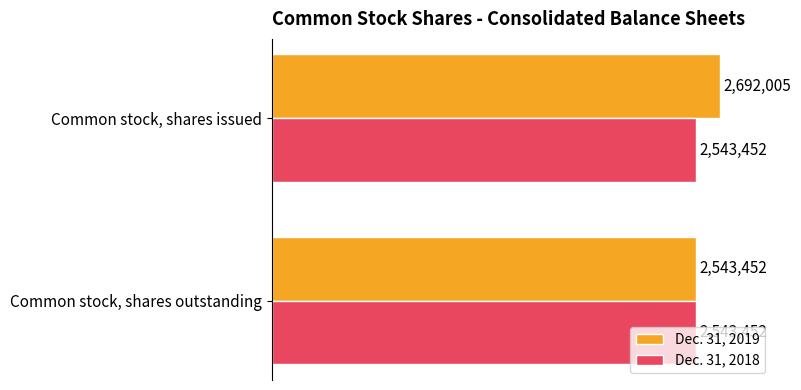

What are all the series names shown in the legend?

Dec. 31, 2019, Dec. 31, 2018